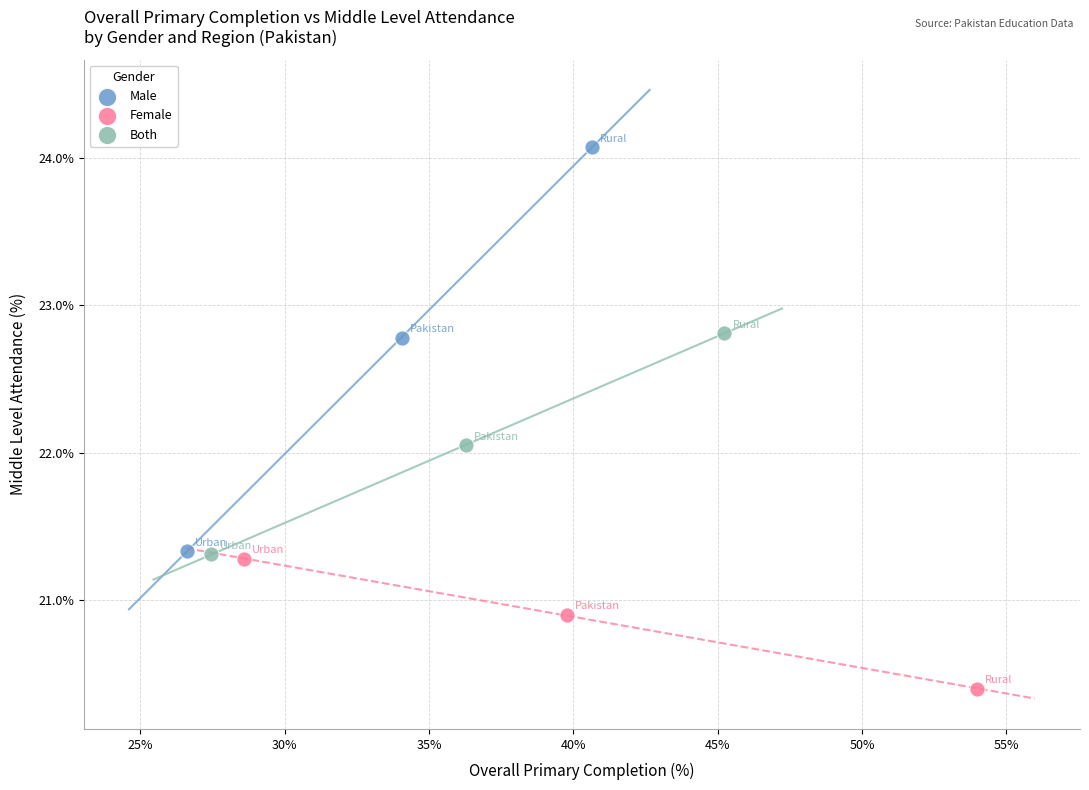

Which series reaches the maximum Y coordinate?

Male